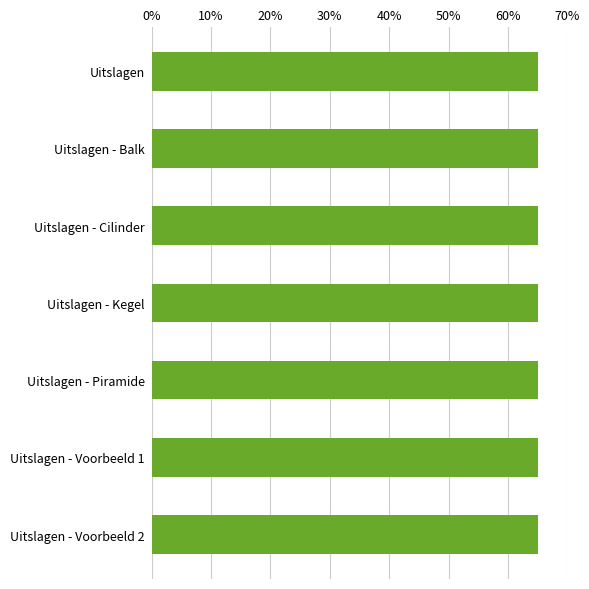

What is the ratio of the value at Uitslagen - Kegel to the value at Uitslagen - Cilinder?

1.0